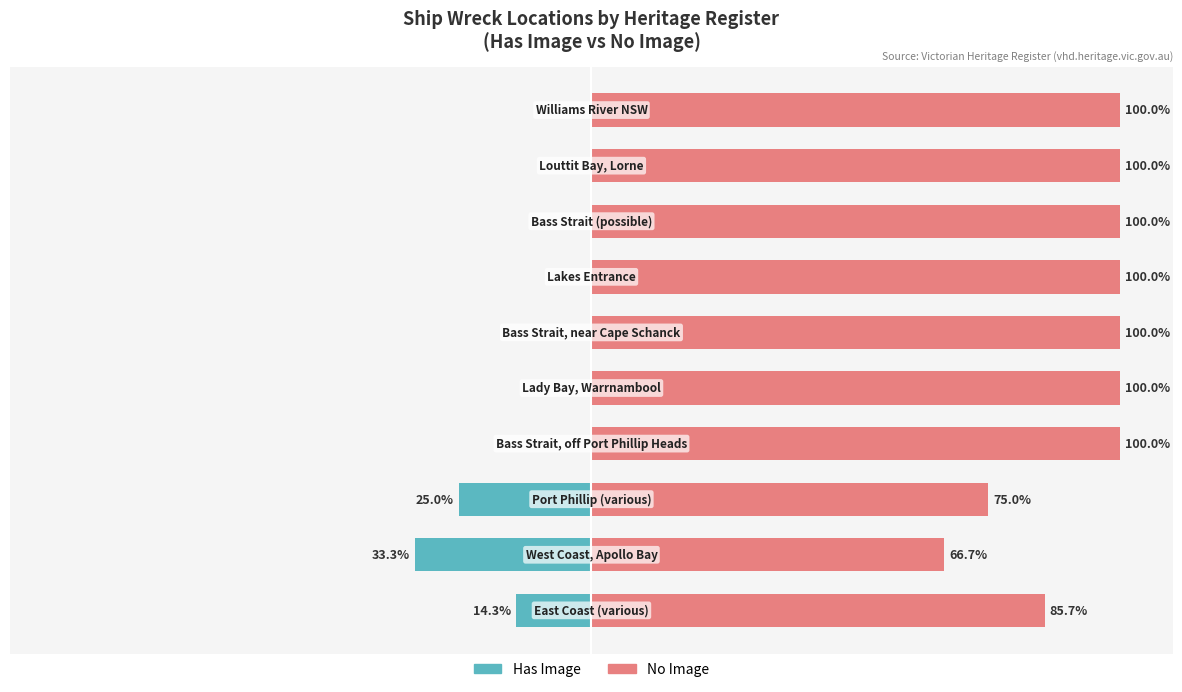

What is the total value across all series at 8?

100.0